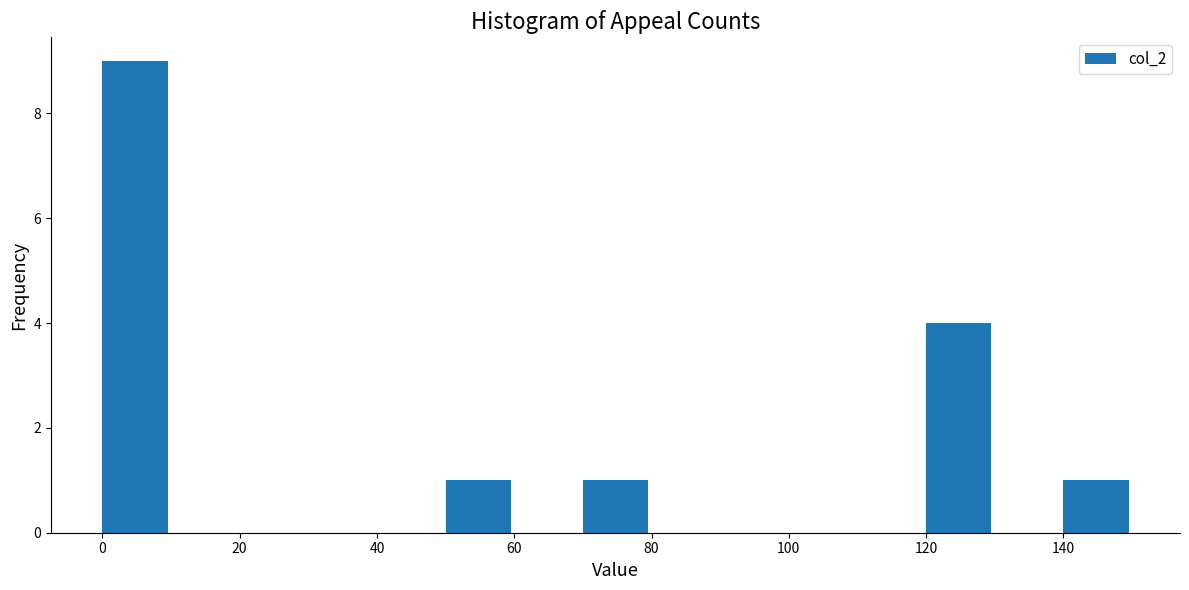

Reading left to right, list every bar in this chart as the range it spans on the x-axis followed by its height. The values are not printed on the chart, so give them approximately, as read against the axis.

0 to 10: 9
10 to 20: 0
20 to 30: 0
30 to 40: 0
40 to 50: 0
50 to 60: 1
60 to 70: 0
70 to 80: 1
80 to 90: 0
90 to 100: 0
100 to 110: 0
110 to 120: 0
120 to 130: 4
130 to 140: 0
140 to 150: 1